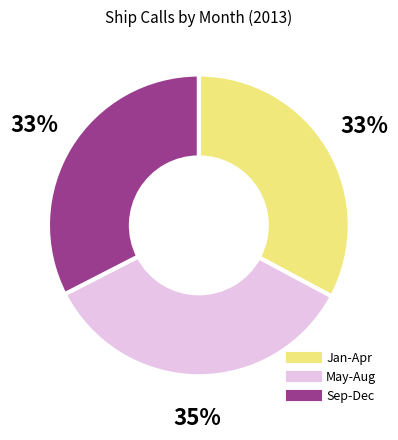

Is there a majority slice in this chart?

No